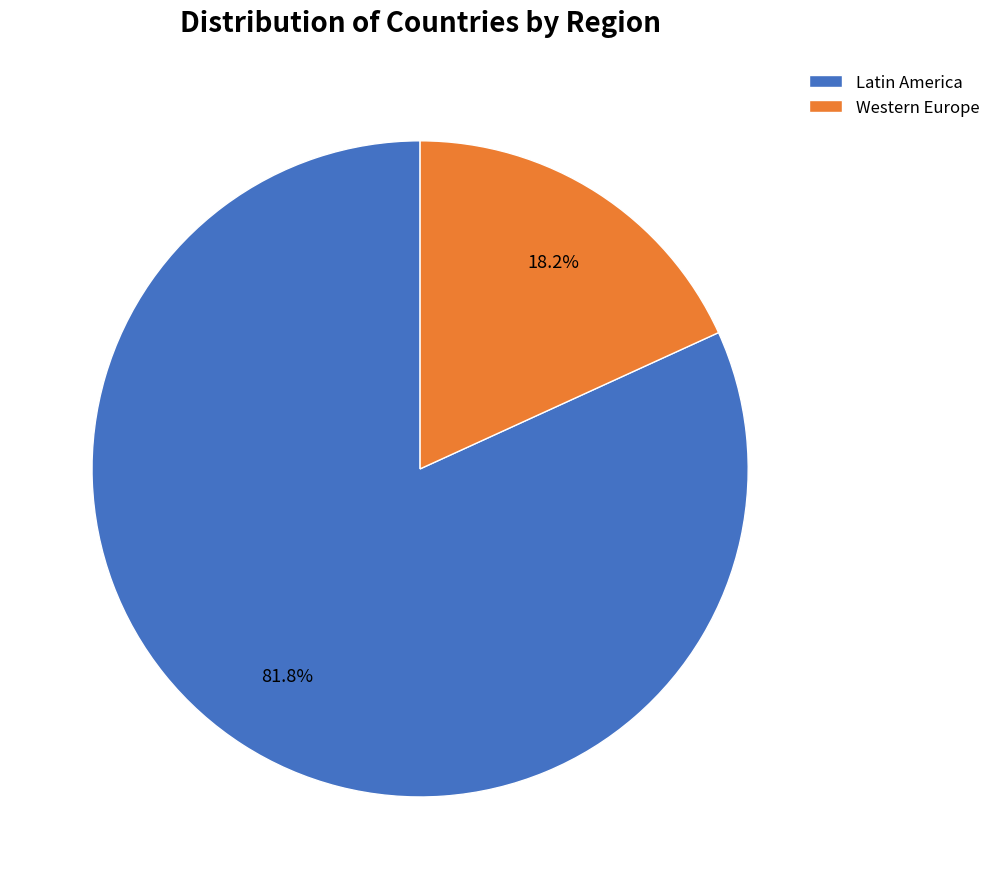

Does Latin America account for over 50% of the chart?

Yes